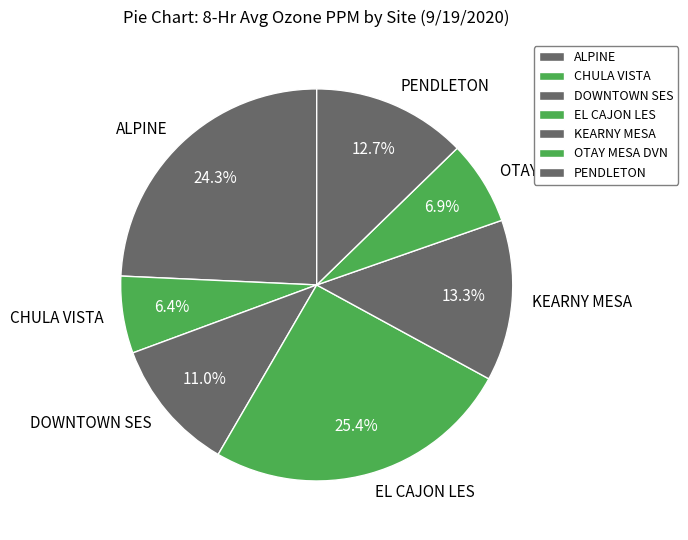

How many slices are in this pie chart?

7